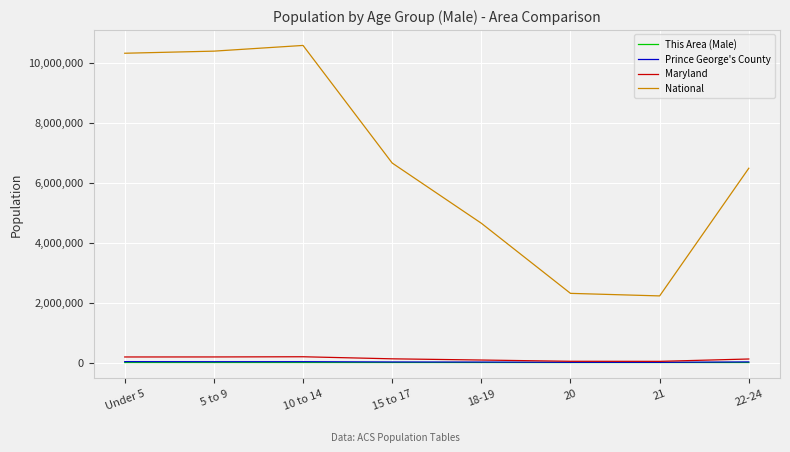

What is the minimum value for National?

2223198